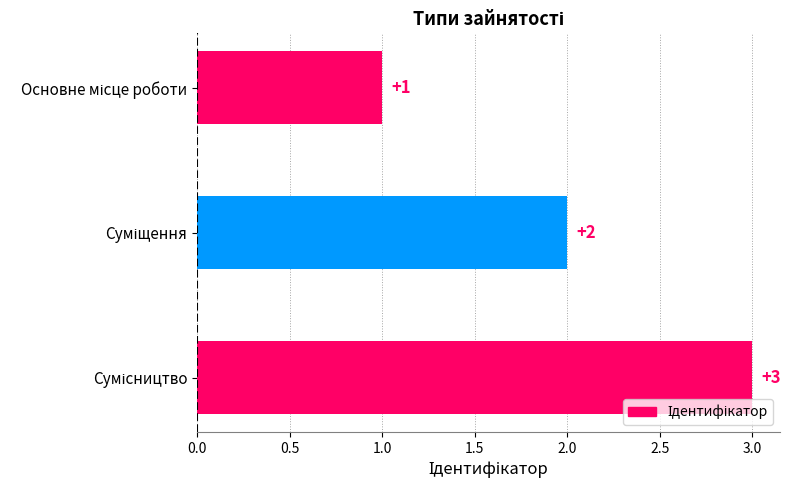

What is the value of the 2nd bar from the top?

2